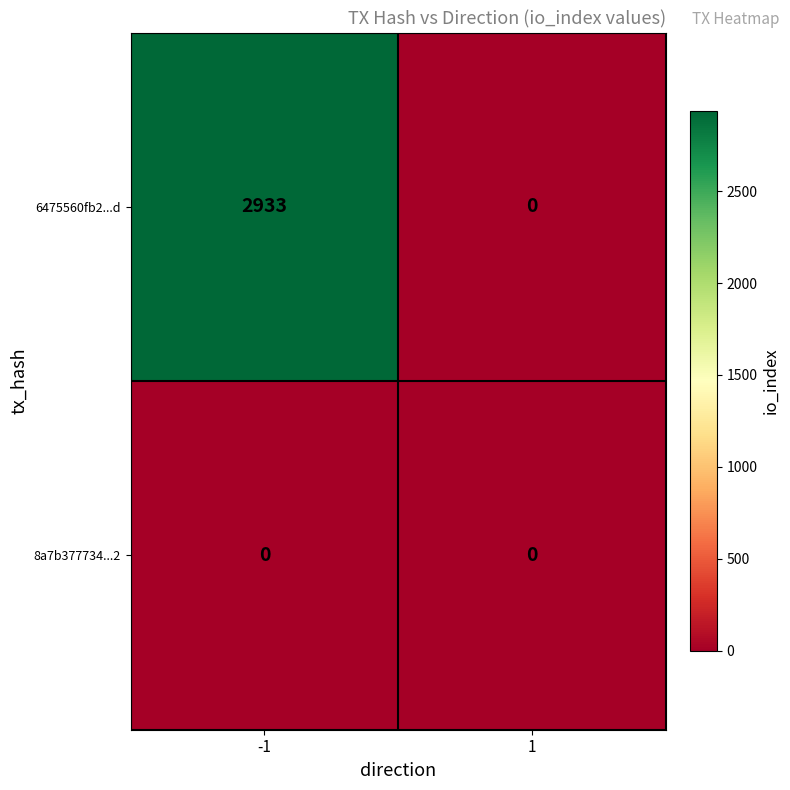

What is the maximum value for 6475560fb2...d?

2933